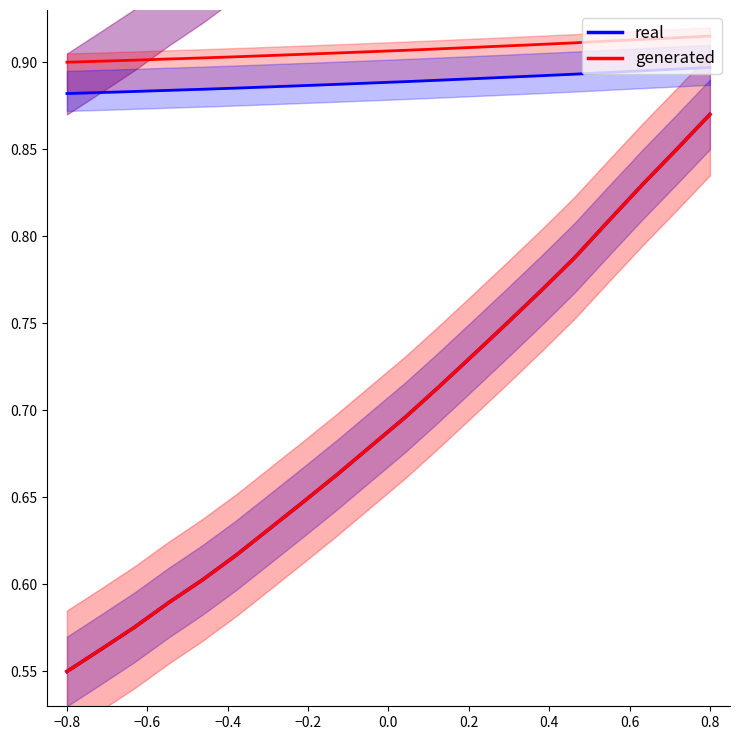

What is the minimum value for real?

0.6